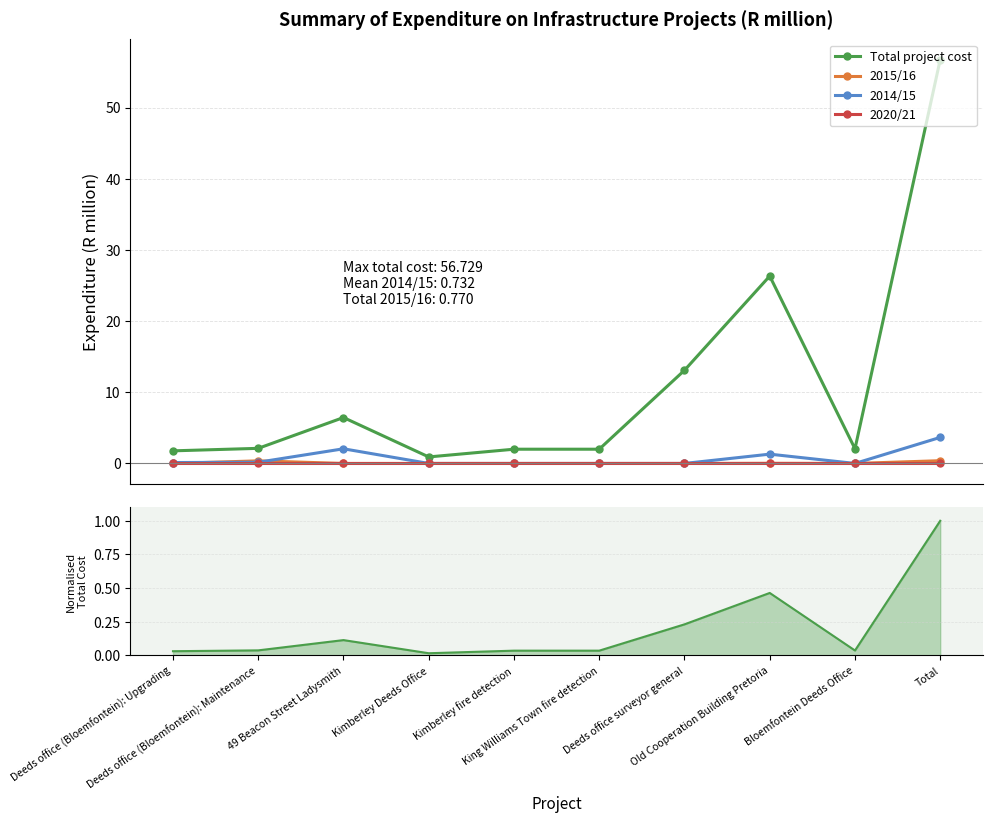

List the labels in order of 2015/16 value, smallest first.

Deeds office (Bloemfontein): Upgrading, 49 Beacon Street Ladysmith, Kimberley Deeds Office, Kimberley fire detection, King Williams Town fire detection, Deeds office surveyor general, Bloemfontein Deeds Office, Old Cooperation Building Pretoria, Deeds office (Bloemfontein): Maintenance, Total